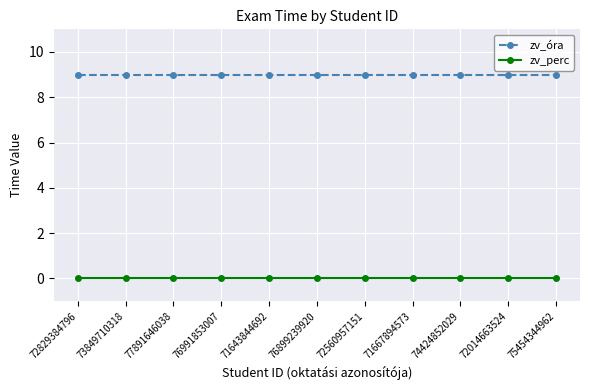

Is the value of zv_óra at 72560957151 greater than the value of zv_perc at 75454344962?

Yes